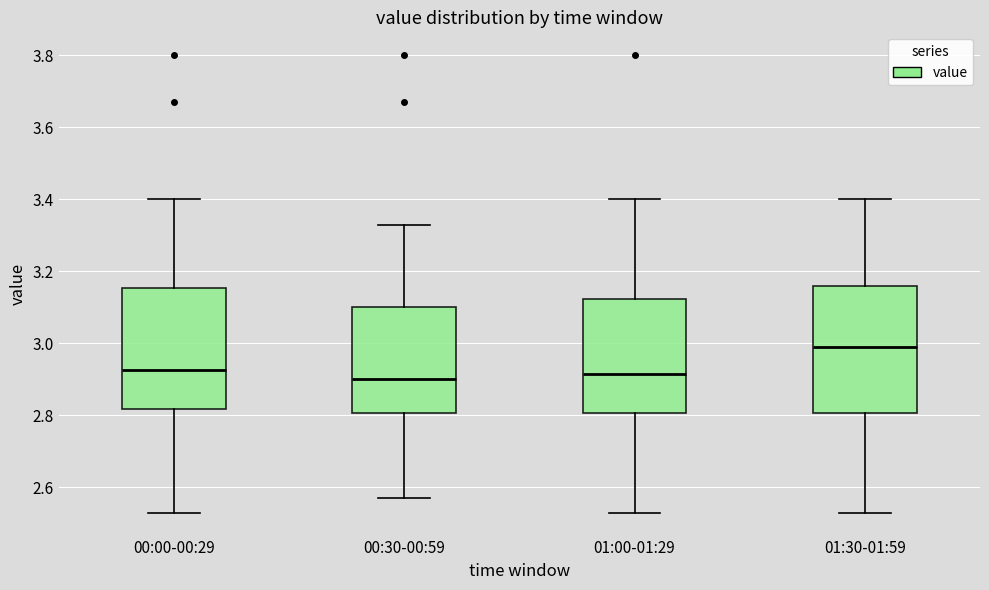

Reading left to right, read every box against the y-axis: the position of its median line, the range the box covers, and the ends of its whiskers. The values are not printed on the chart, so give them approximately, as read against the axis.

00:00-00:29: median 2.92, box 2.82 to 3.16, whiskers 2.54 to 3.40
00:30-00:59: median 2.90, box 2.80 to 3.10, whiskers 2.58 to 3.34
01:00-01:29: median 2.92, box 2.80 to 3.12, whiskers 2.54 to 3.40
01:30-01:59: median 3.00, box 2.80 to 3.16, whiskers 2.54 to 3.40